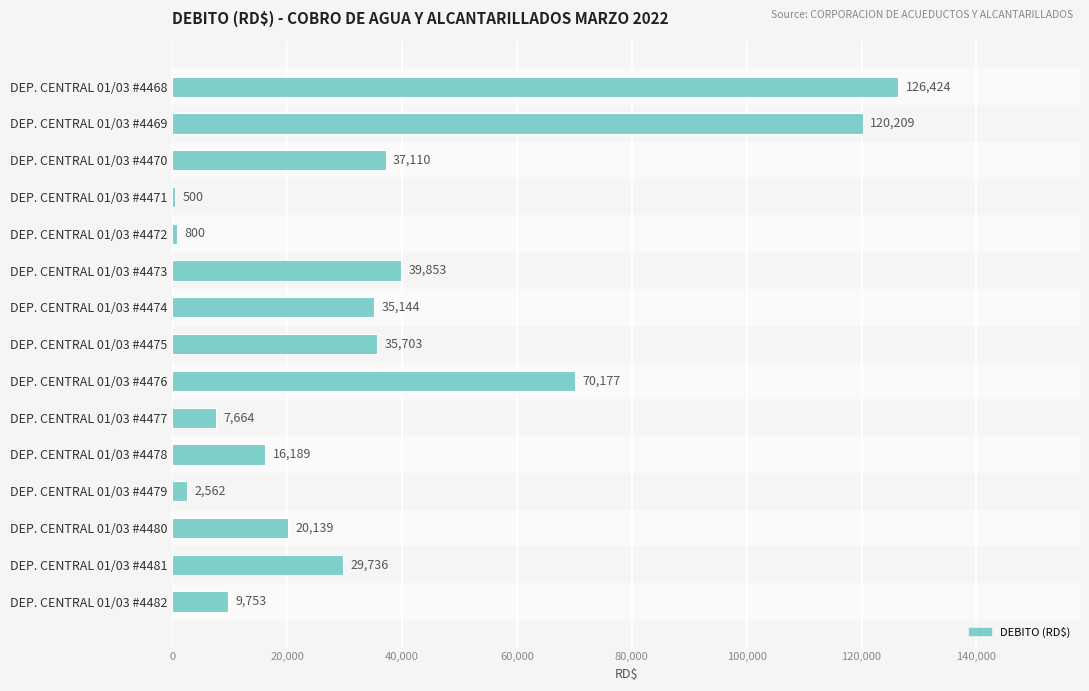

Which has a higher value, DEP. CENTRAL 01/03 #4471 or DEP. CENTRAL 01/03 #4473?

DEP. CENTRAL 01/03 #4473